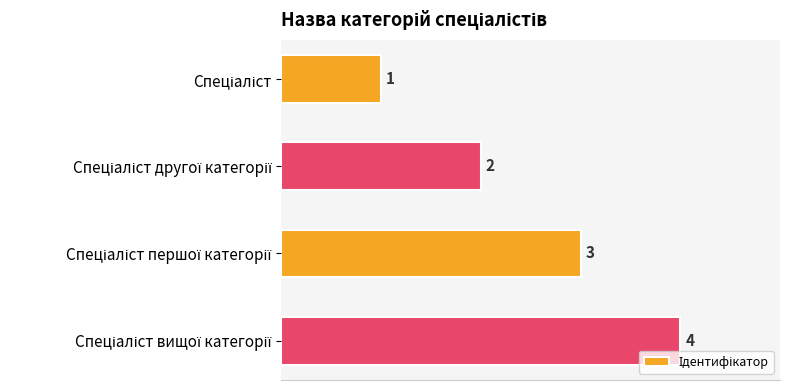

What is the value of the 1st bar from the top?

1